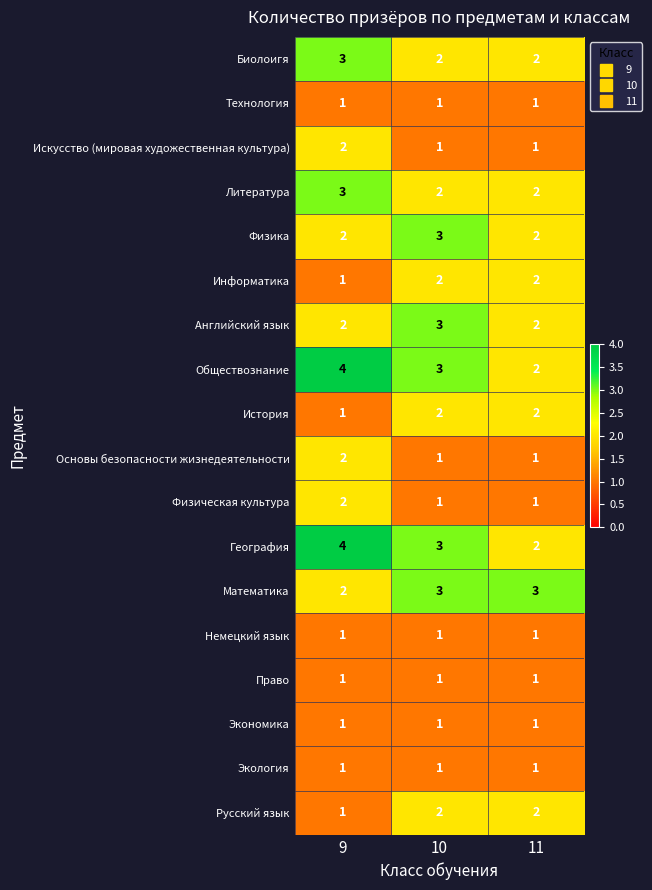

What is the sum of all Английский язык values?

7